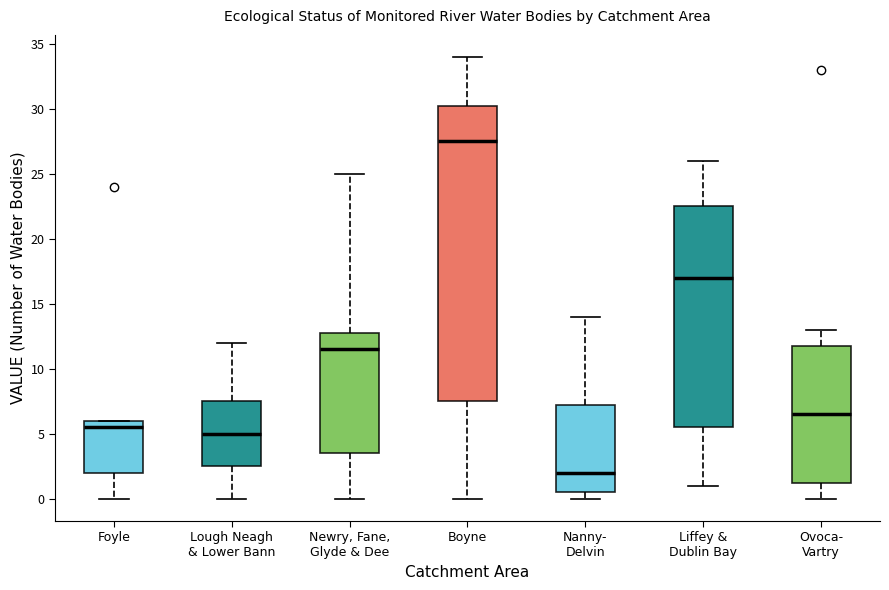

Reading left to right, read every box against the y-axis: the position of its median line, the range the box covers, and the ends of its whiskers. The values are not printed on the chart, so give them approximately, as read against the axis.

Foyle: median 5.5, box 2.0 to 6.0, whiskers 0.0 to 6.0
Lough Neagh & Lower Bann: median 5.0, box 2.5 to 7.5, whiskers 0.0 to 12.0
Newry, Fane, Glyde & Dee: median 11.5, box 3.5 to 13.0, whiskers 0.0 to 25.0
Boyne: median 27.5, box 7.5 to 30.5, whiskers 0.0 to 34.0
Nanny- Delvin: median 2.0, box 0.5 to 7.5, whiskers 0.0 to 14.0
Liffey & Dublin Bay: median 17.0, box 5.5 to 22.5, whiskers 1.0 to 26.0
Ovoca- Vartry: median 6.5, box 1.5 to 12.0, whiskers 0.0 to 13.0